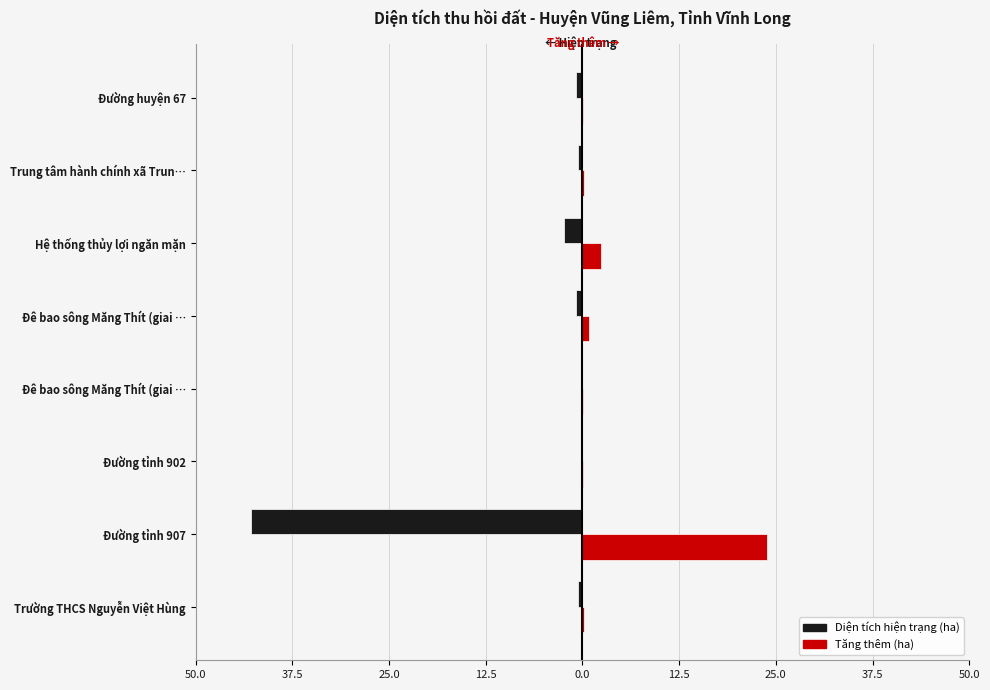

What are all the series names shown in the legend?

Diện tích hiện trạng (ha), Tăng thêm (ha)